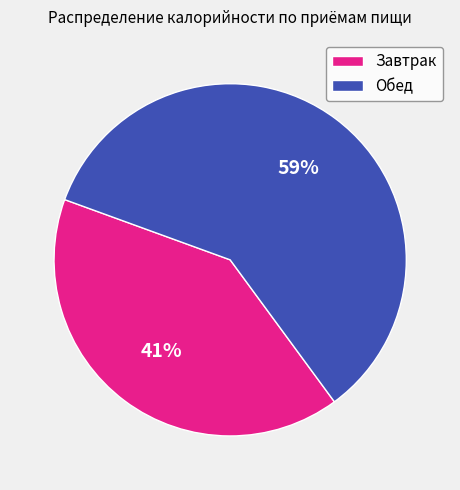

Rank the categories by value from lowest to highest.

Завтрак, Обед